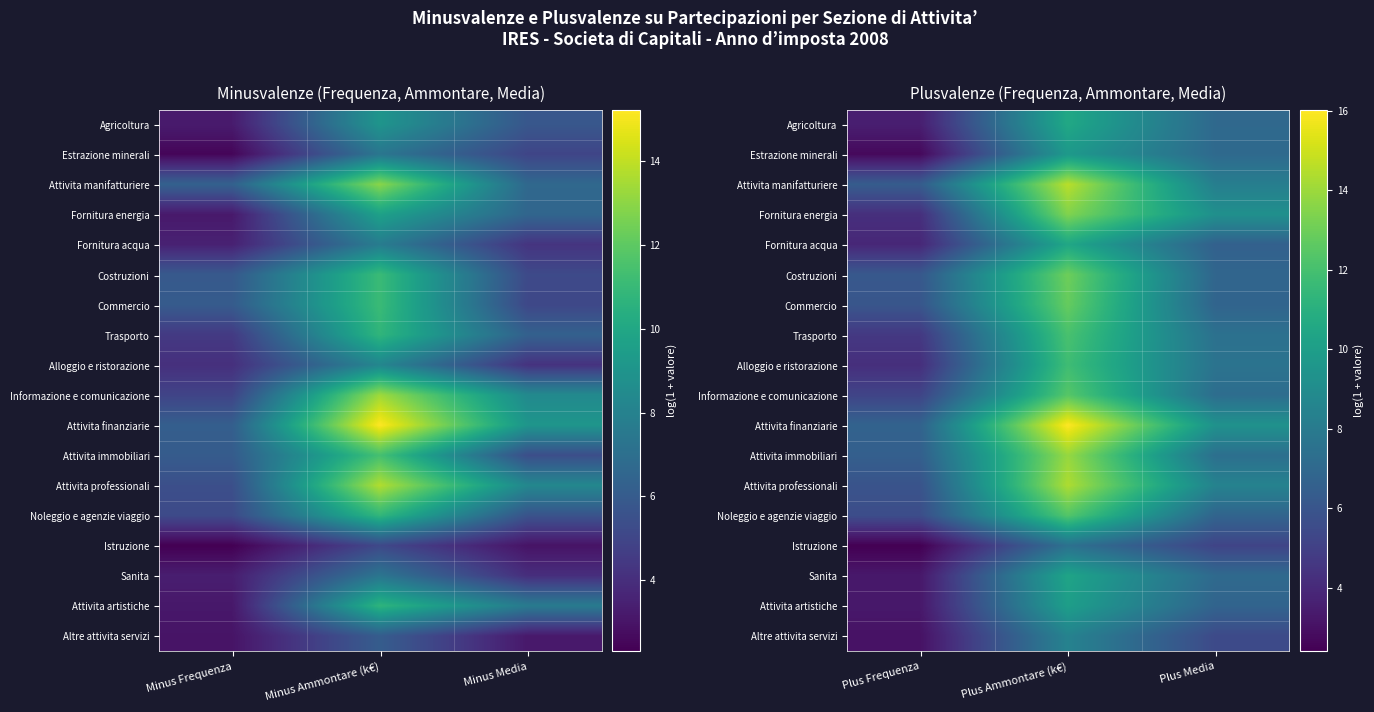

At Plus Media, list the series in order from largest to smallest.

Attivita finanziarie, Fornitura energia, Attivita professionali, Attivita manifatturiere, Alloggio e ristorazione, Trasporto, Attivita immobiliari, Informazione e comunicazione, Sanita, Estrazione minerali, Agricoltura, Costruzioni, Noleggio e agenzie viaggio, Commercio, Attivita artistiche, Fornitura acqua, Altre attivita servizi, Istruzione